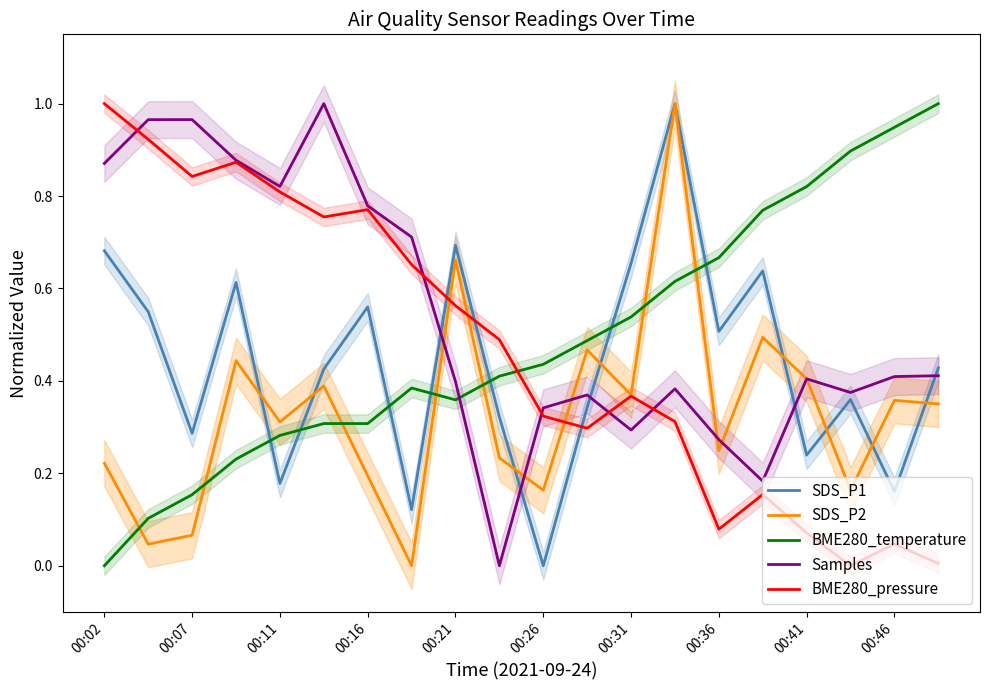

What is the difference between the maximum and minimum values in the BME280_temperature series?

1.0